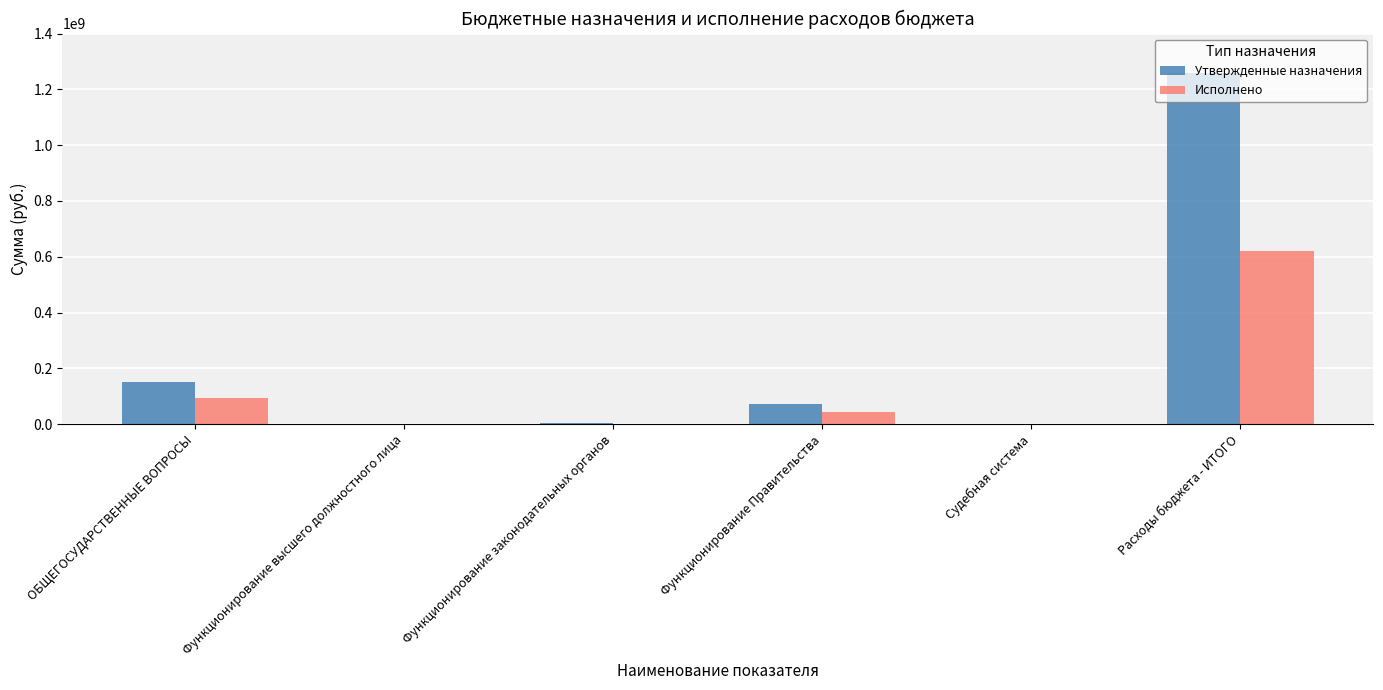

Count the number of data series in this chart.

2